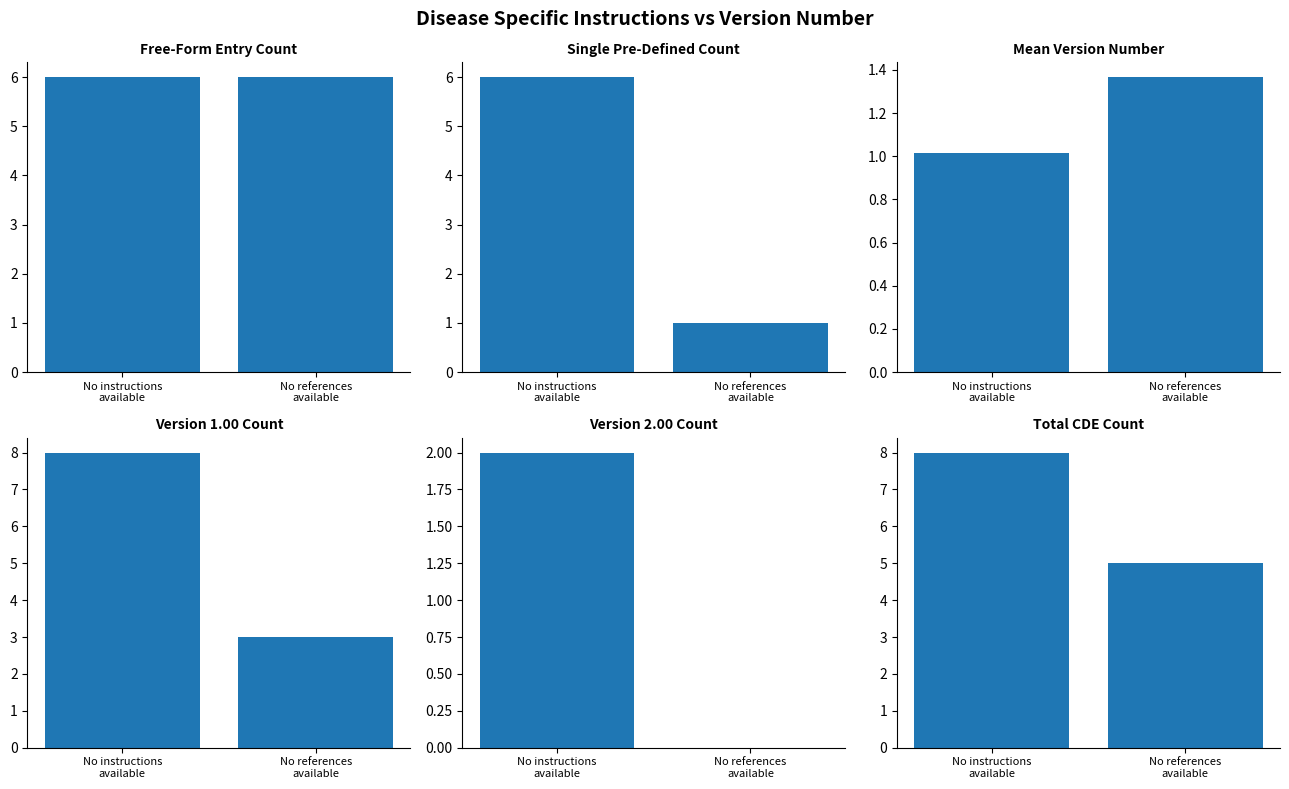

Which series has the largest range (max minus min)?

Single Pre-Defined Count